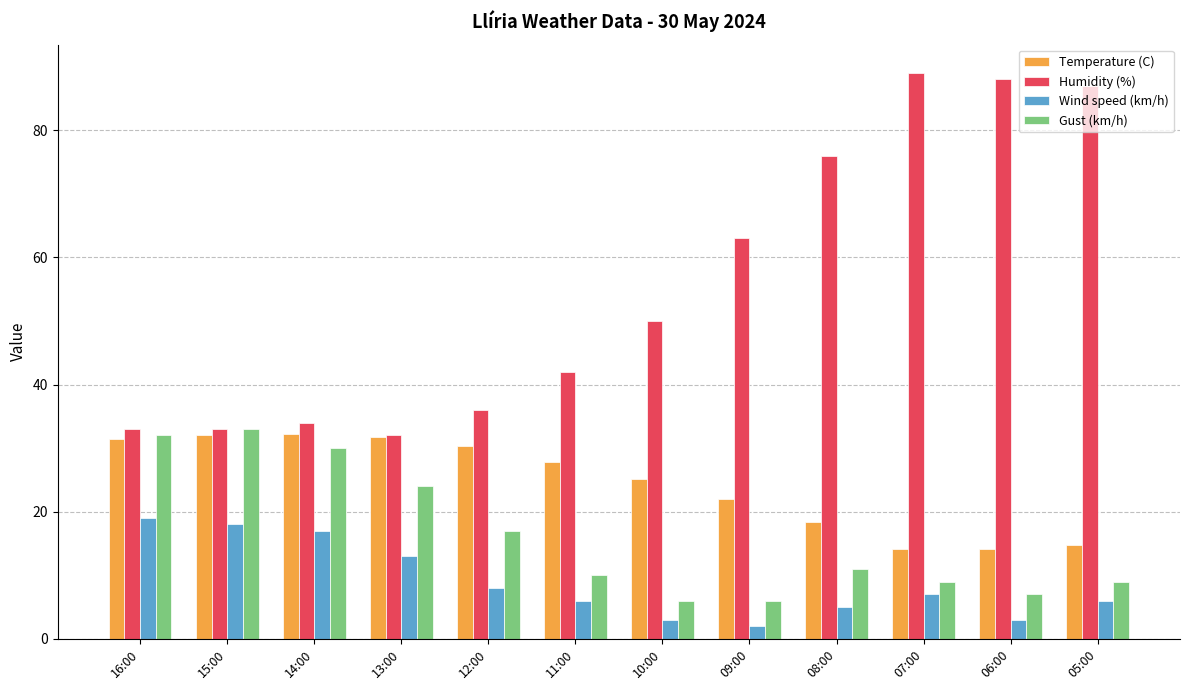

What are all the series names shown in the legend?

Temperature (C), Humidity (%), Wind speed (km/h), Gust (km/h)